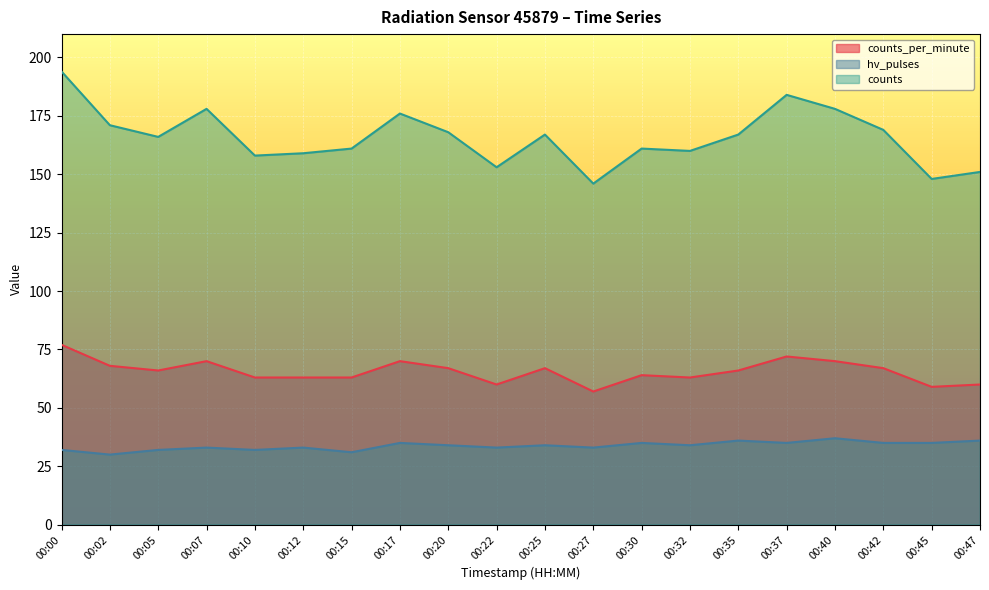

What is the difference between the second highest and second lowest values in the counts series?

36